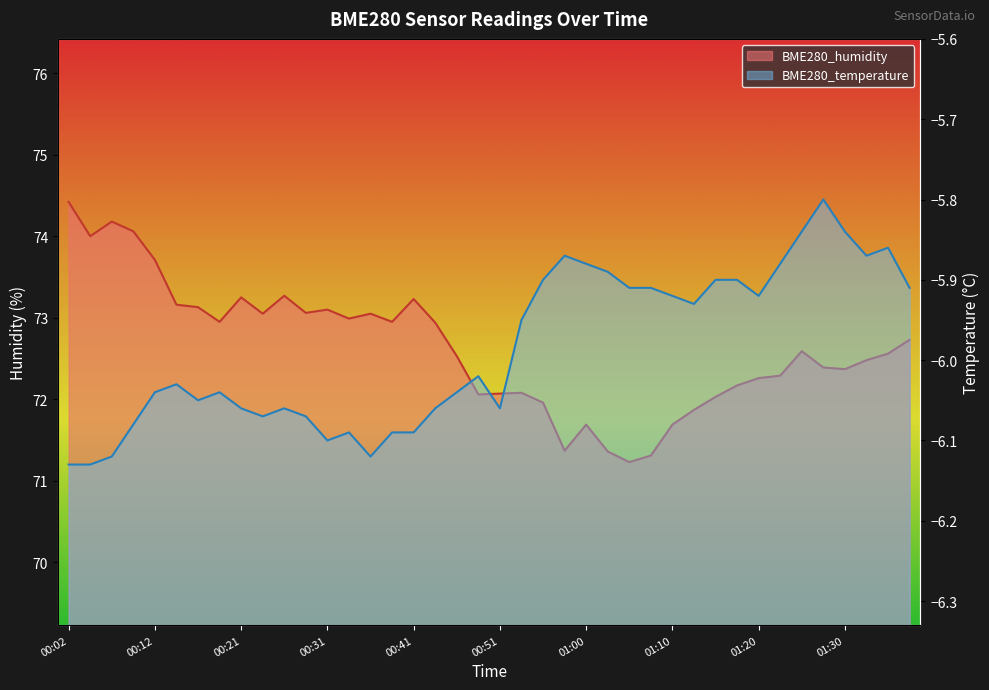

Which label corresponds to the smallest value in the chart?

00:02